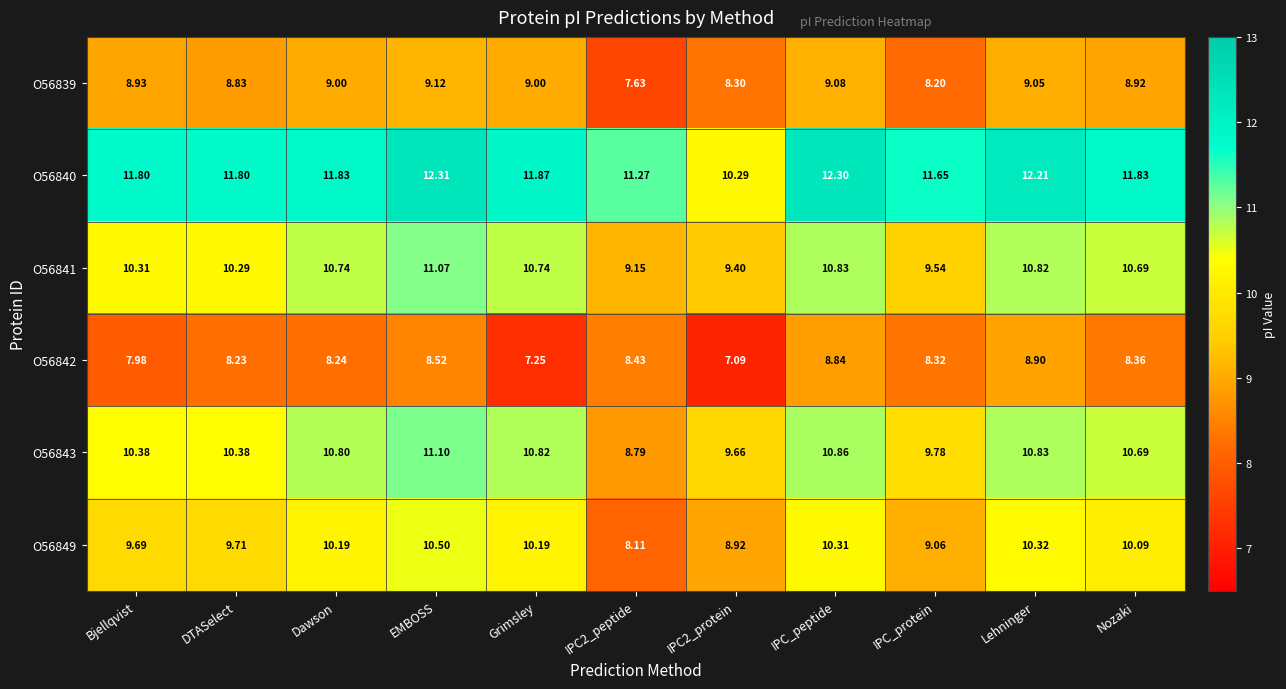

Rank the series at IPC2_protein from highest to lowest value.

O56840, O56843, O56841, O56849, O56839, O56842